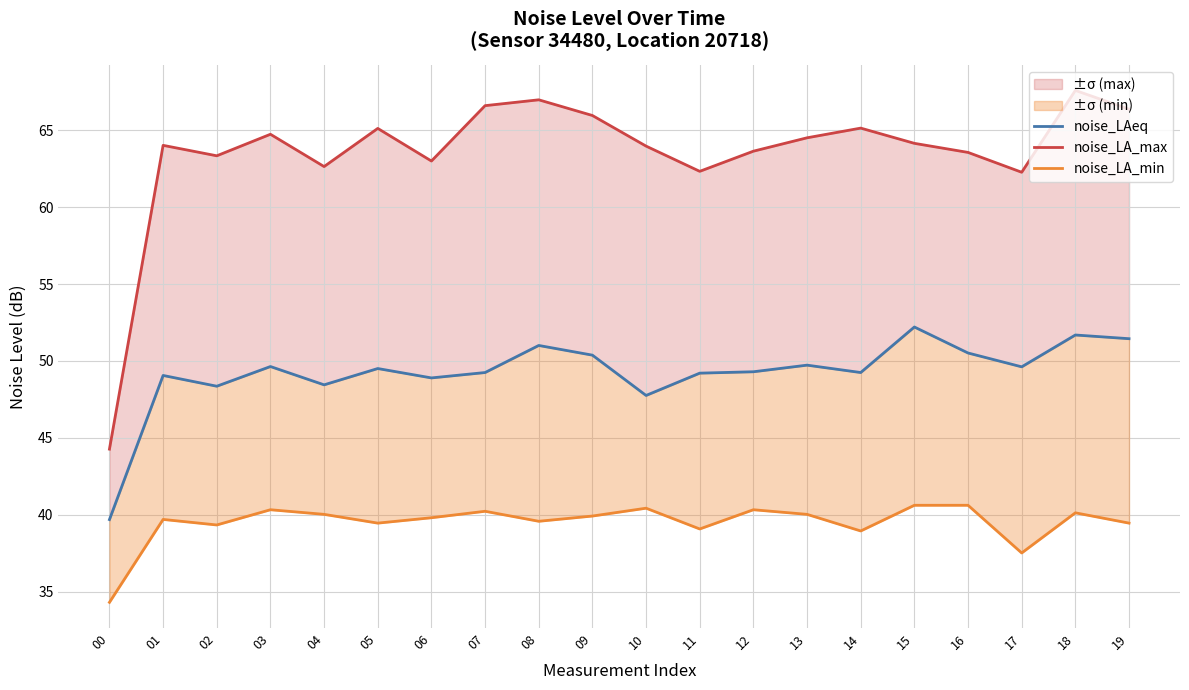

Which category has the highest value in the noise_LA_max series?

18